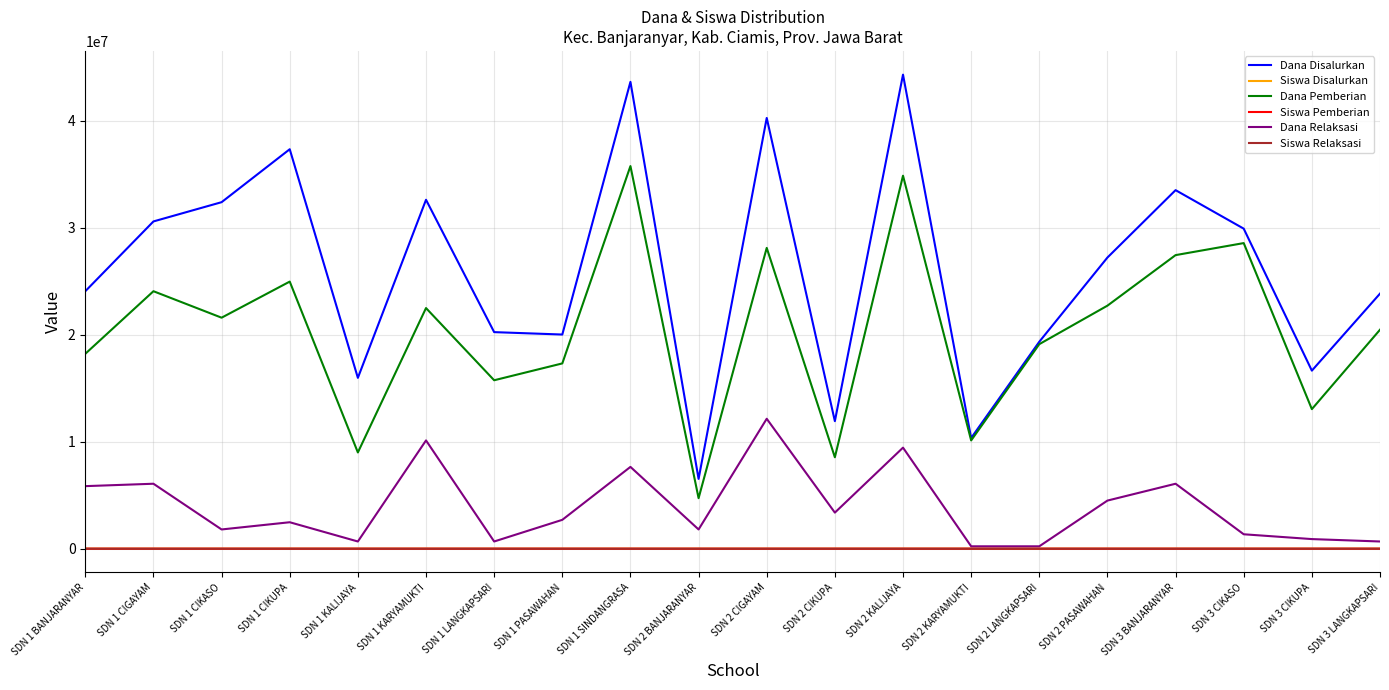

What is the lowest value of the Siswa Relaksasi series?

1